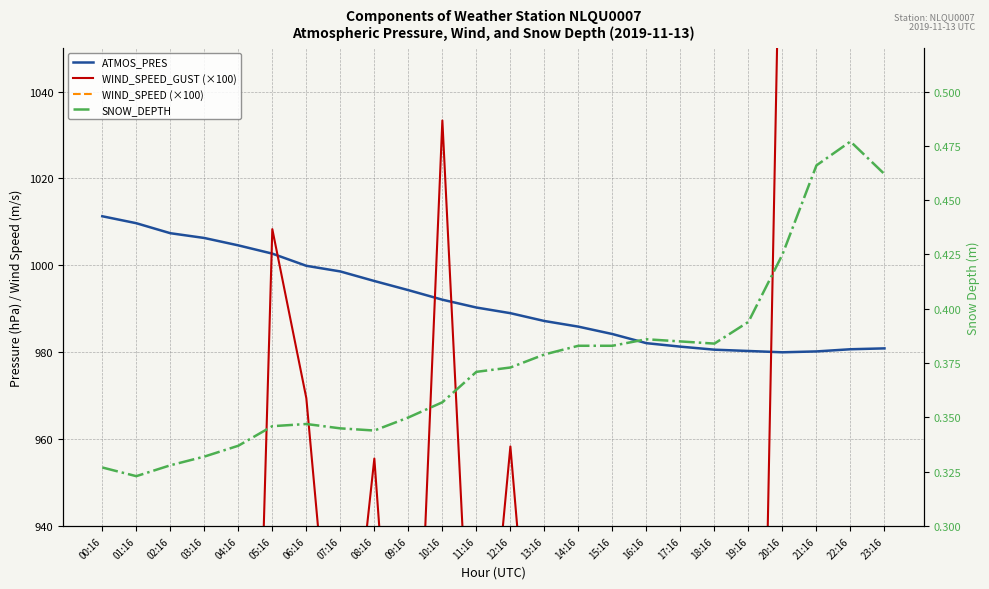

At which label does ATMOS_PRES reach its peak?

00:16